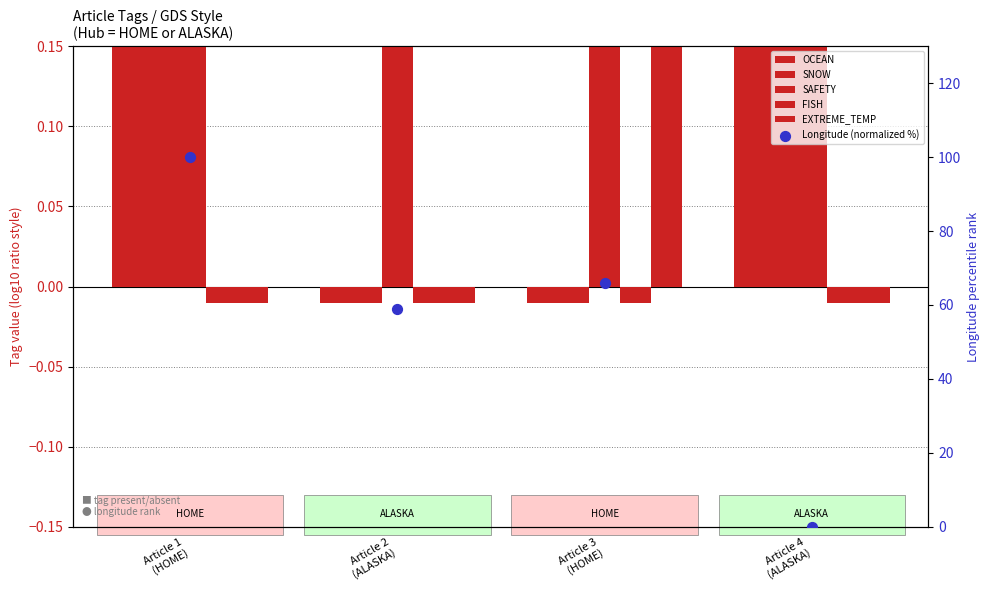

Which series has the largest total across all categories?

Longitude (normalized %)